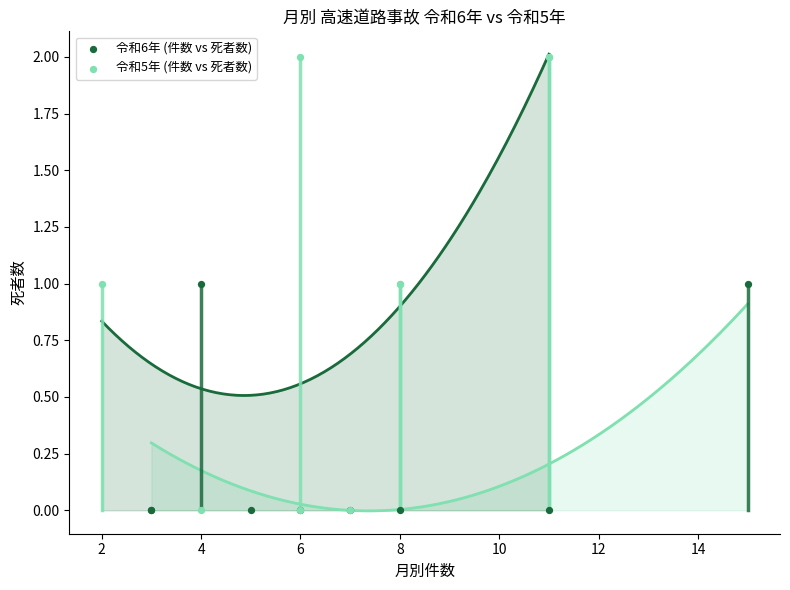

Which series has the widest spread of Y values?

令和5年 (件数 vs 死者数)